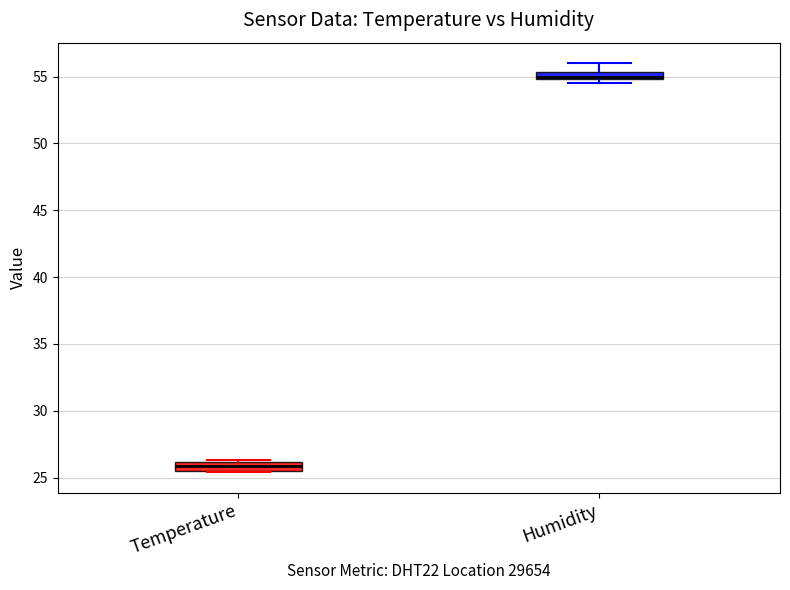

Which box has the lowest median line?

Temperature